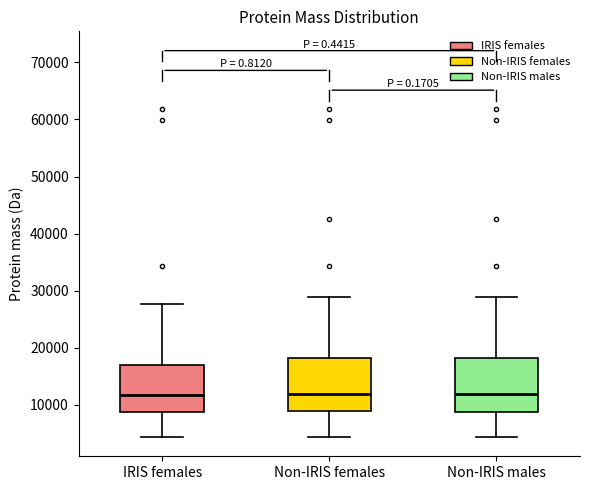

Where is the lower edge of the box for Non-IRIS females on the y-axis? The values are not printed on the chart, so give them approximately, as read against the axis.

9000